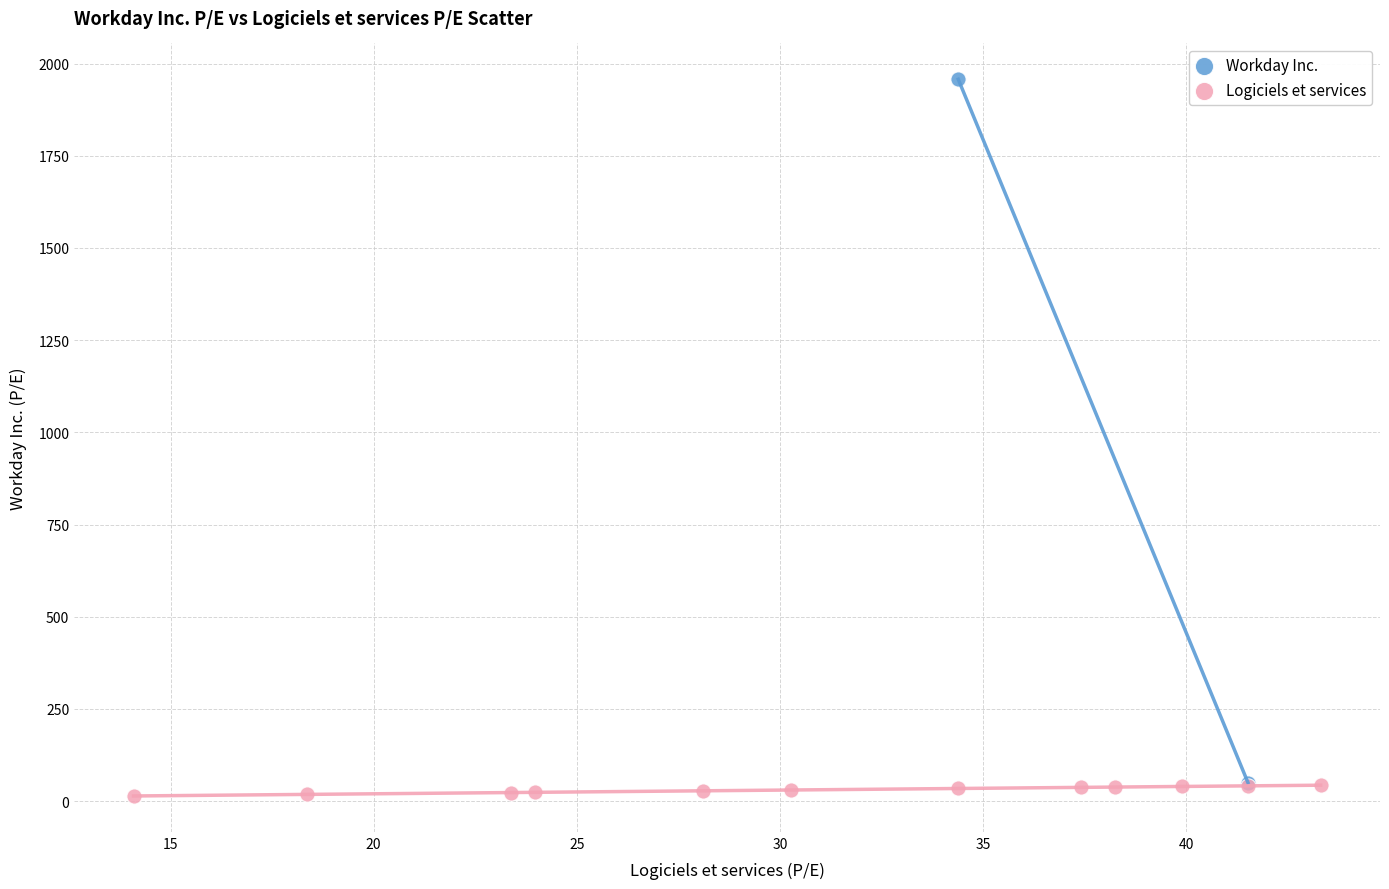

What are all the series names shown in the legend?

Workday Inc., Logiciels et services